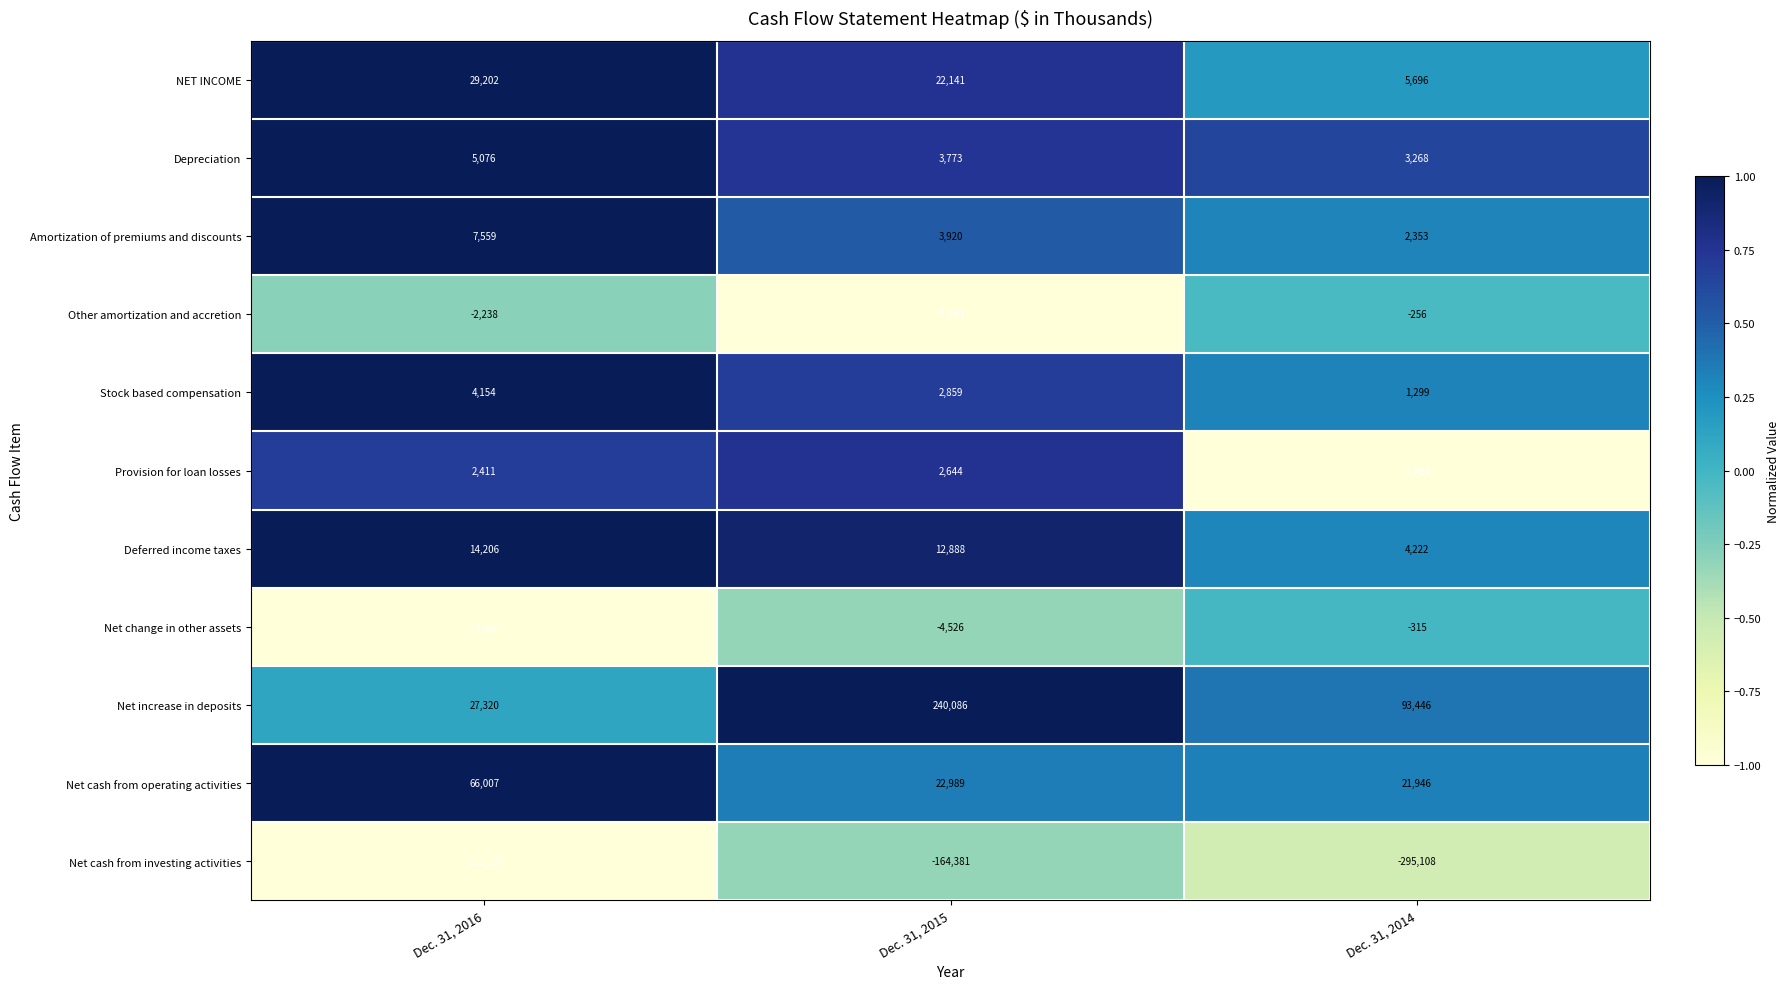

The value of Depreciation at Dec. 31, 2015 is 5875. True or false?

False